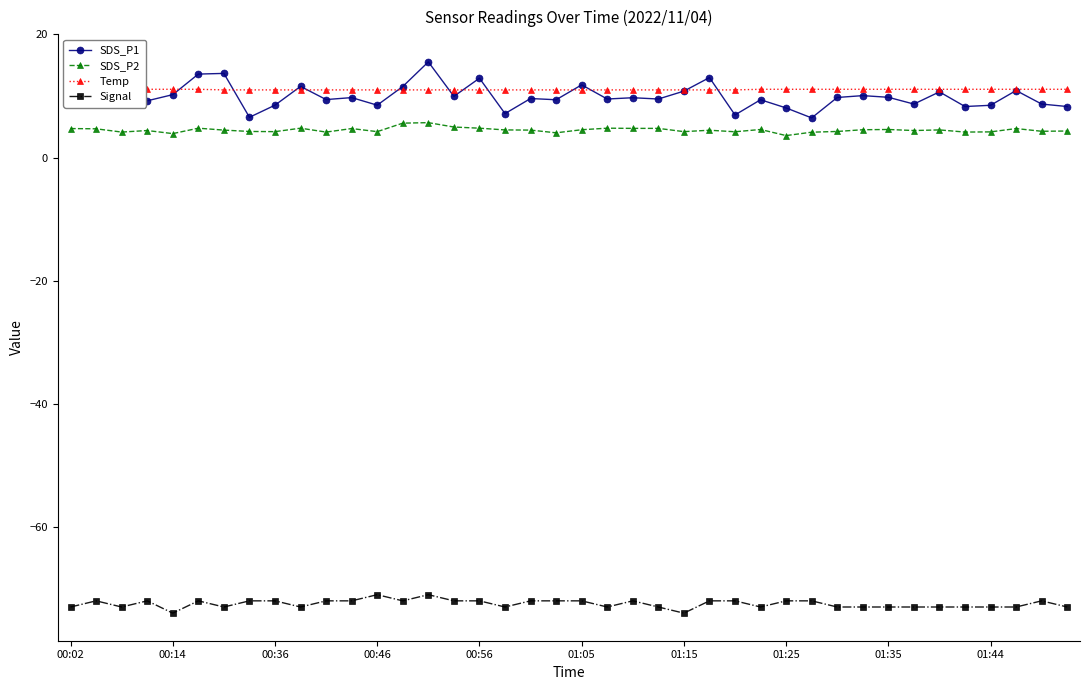

What is the lowest value of the SDS_P2 series?

3.6